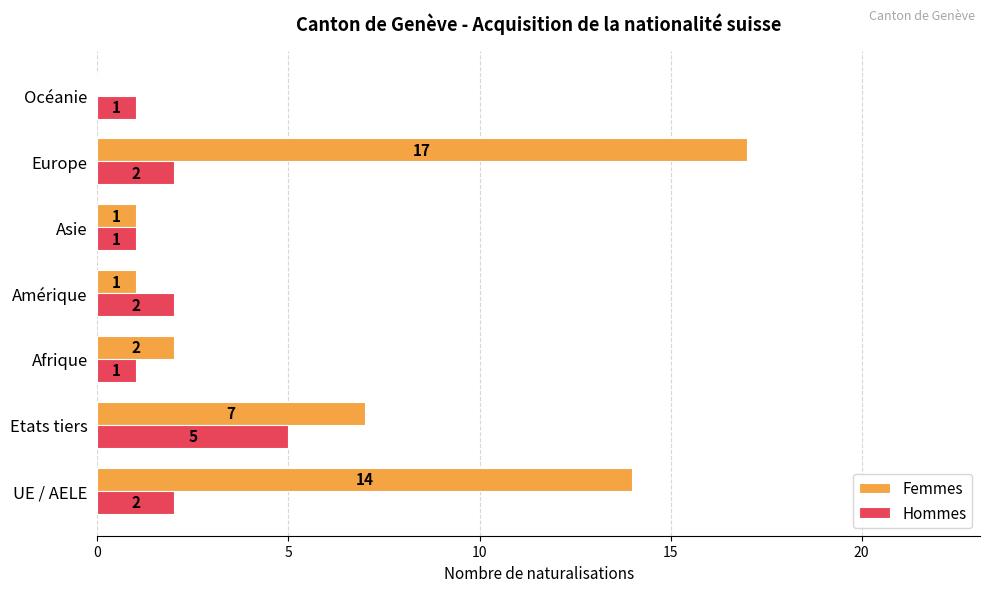

True or false: Femmes has a value of 12 at Etats tiers.

False